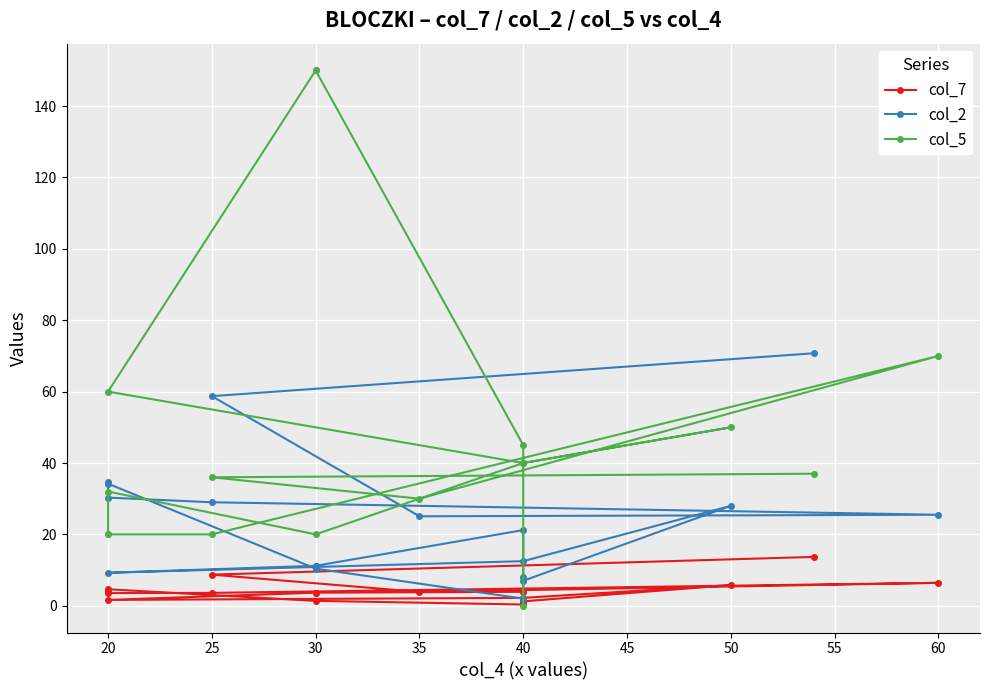

Rank the series by their maximum value, from highest to lowest.

col_5, col_2, col_7